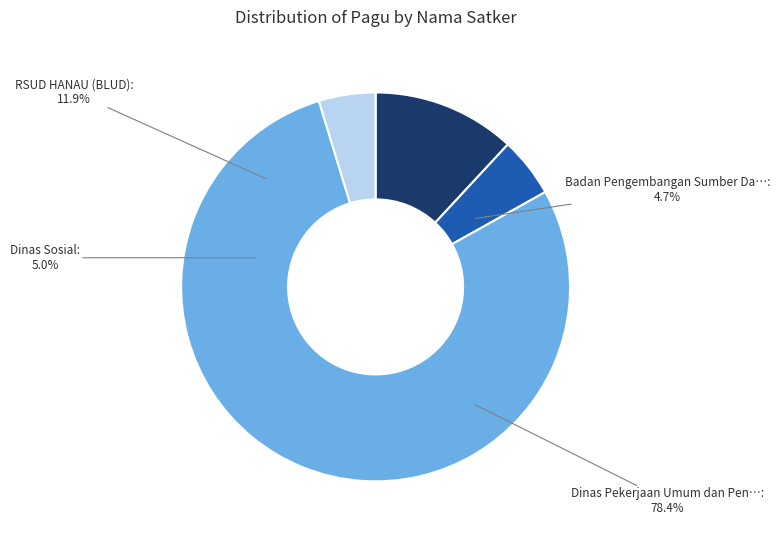

Do Badan Pengembangan Sumber Daya Manusia and Dinas Sosial together represent more than half of the pie?

No